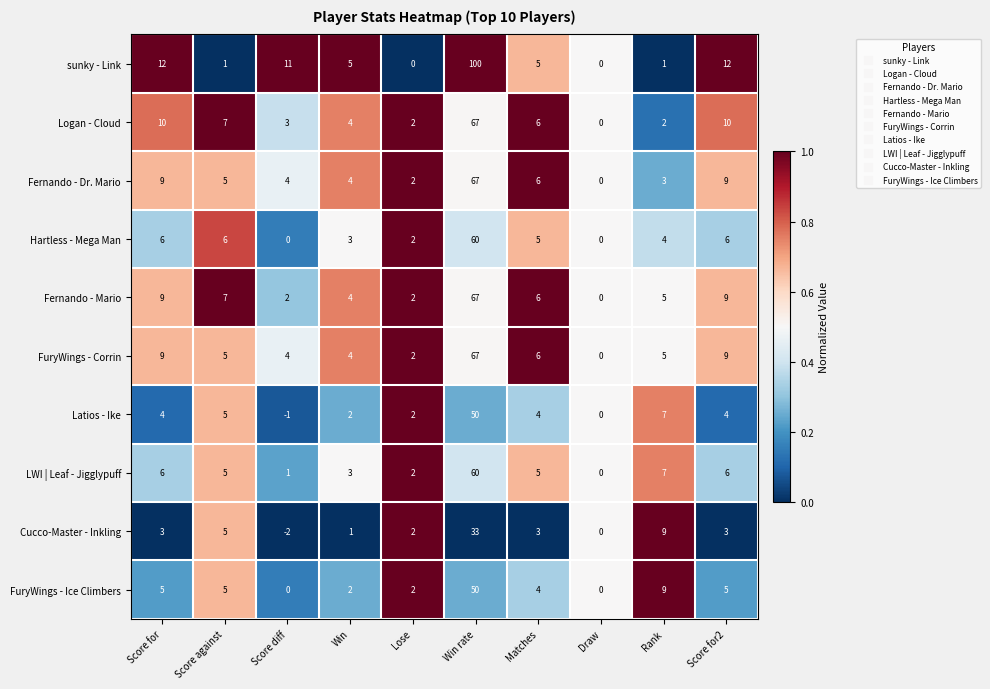

At which category is the sum across all series the highest?

Win rate